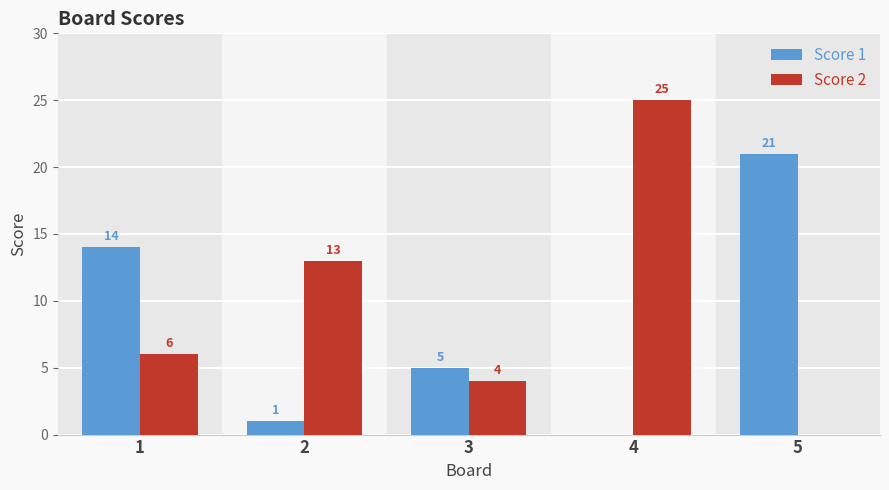

Is the value of Score 1 at 2 greater than the value of Score 2 at 3?

No